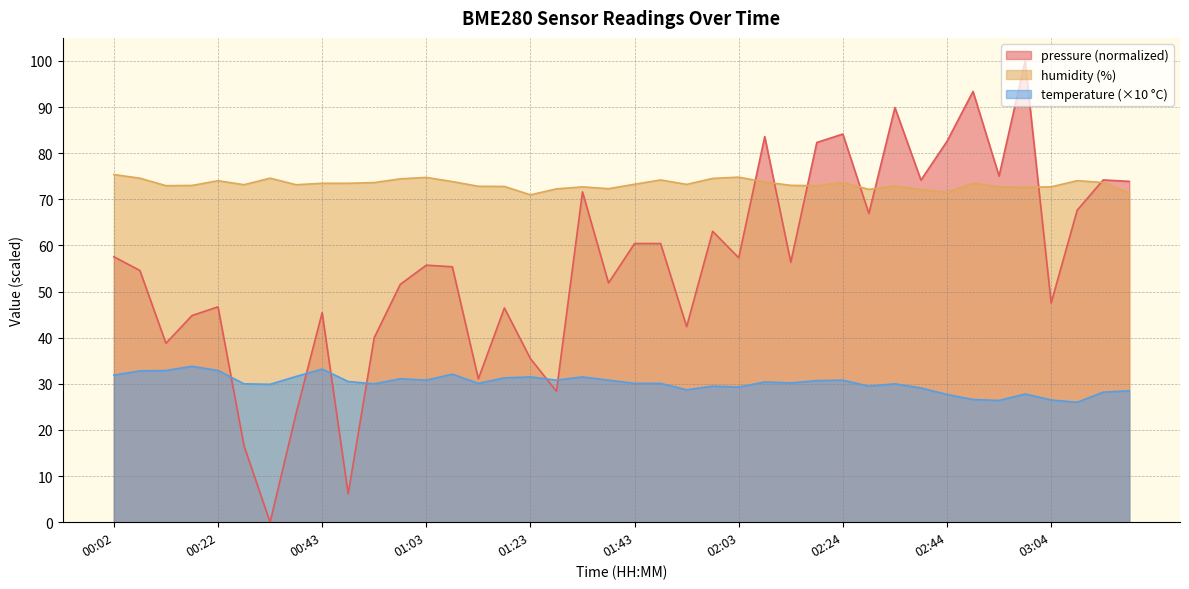

What is the label of the 30th point from the right?

00:53